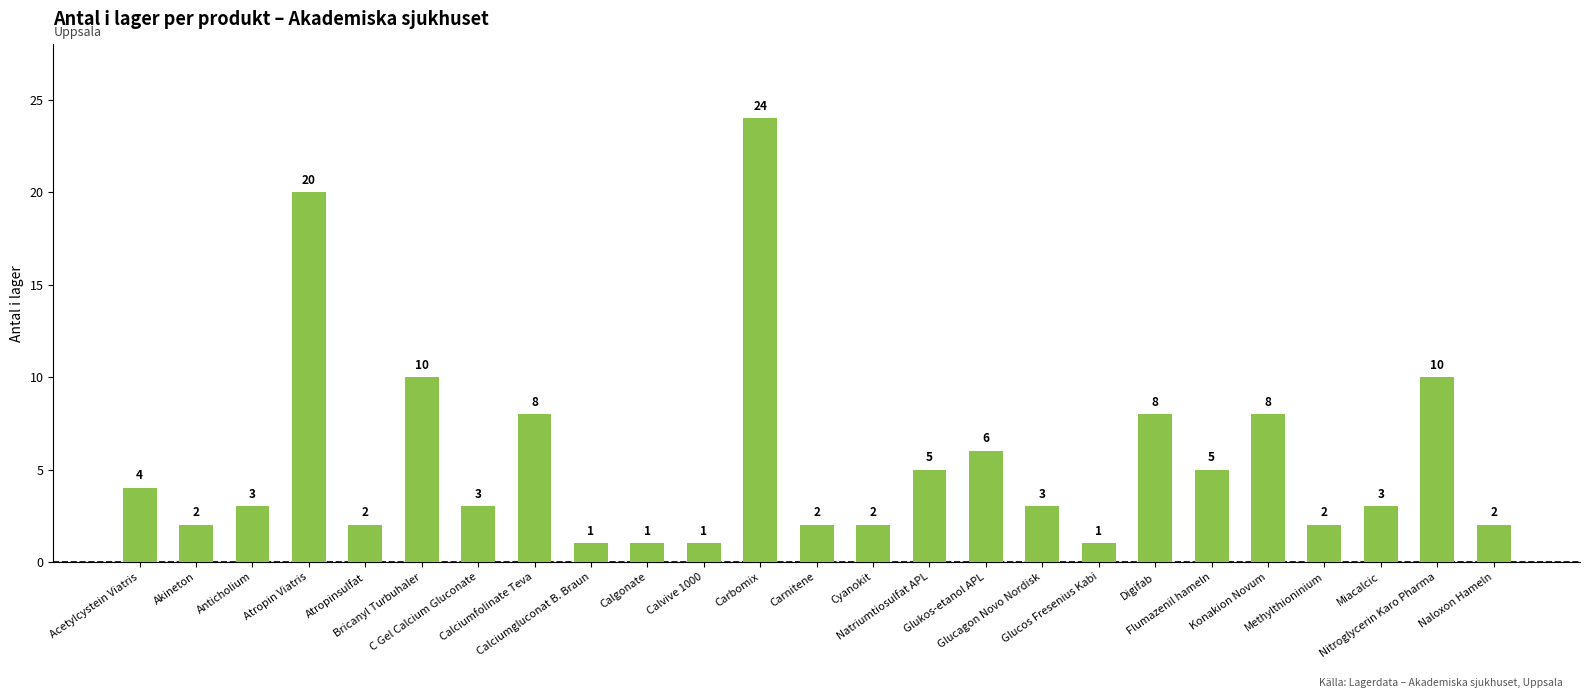

What is the value of the 25th bar from the left?

2